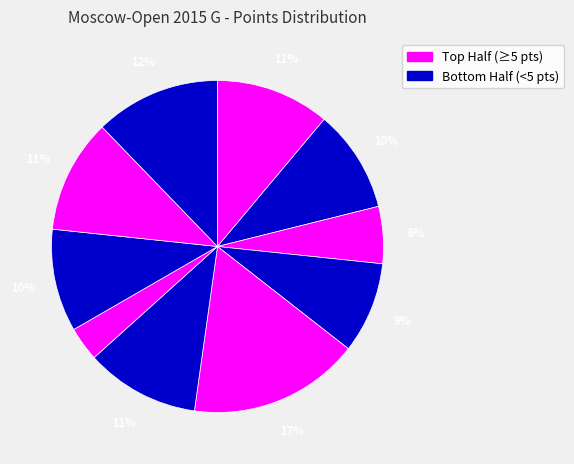

How many slices are in this pie chart?

10